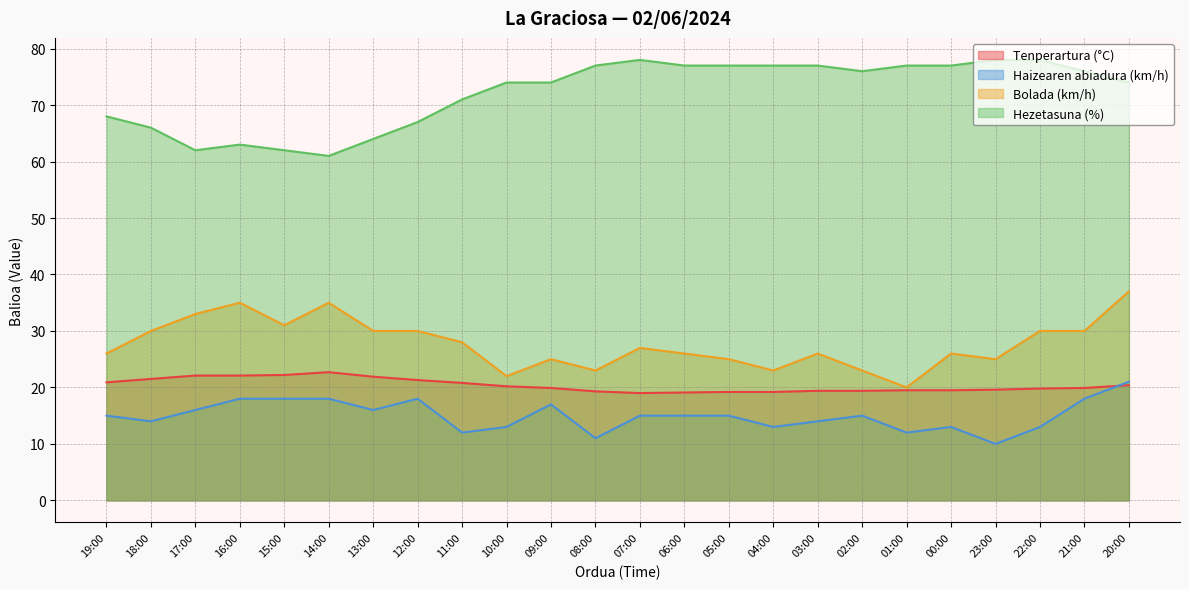

Reading right to left, transcribe all the data shown in this chart.

Tenperartura (°C): 20.4	19.9	19.8	19.6	19.5	19.5	19.4	19.4	19.2	19.2	19.1	19.0	19.3	19.9	20.2	20.8	21.3	21.9	22.7	22.2	22.1	22.1	21.5	20.9
Haizearen abiadura (km/h): 21.0	18.0	13.0	10.0	13.0	12.0	15.0	14.0	13.0	15.0	15.0	15.0	11.0	17.0	13.0	12.0	18.0	16.0	18.0	18.0	18.0	16.0	14.0	15.0
Bolada (km/h): 37.0	30.0	30.0	25.0	26.0	20.0	23.0	26.0	23.0	25.0	26.0	27.0	23.0	25.0	22.0	28.0	30.0	30.0	35.0	31.0	35.0	33.0	30.0	26.0
Hezetasuna (%): 74.0	76.0	78.0	78.0	77.0	77.0	76.0	77.0	77.0	77.0	77.0	78.0	77.0	74.0	74.0	71.0	67.0	64.0	61.0	62.0	63.0	62.0	66.0	68.0